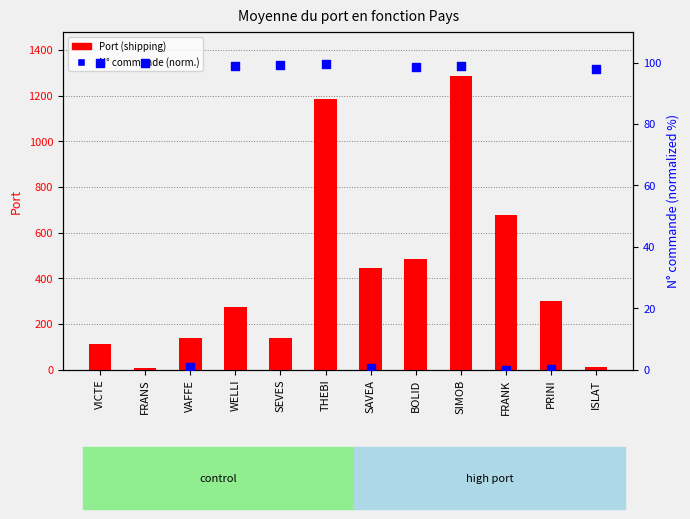

Which series has the widest spread of Y values?

Port (shipping)